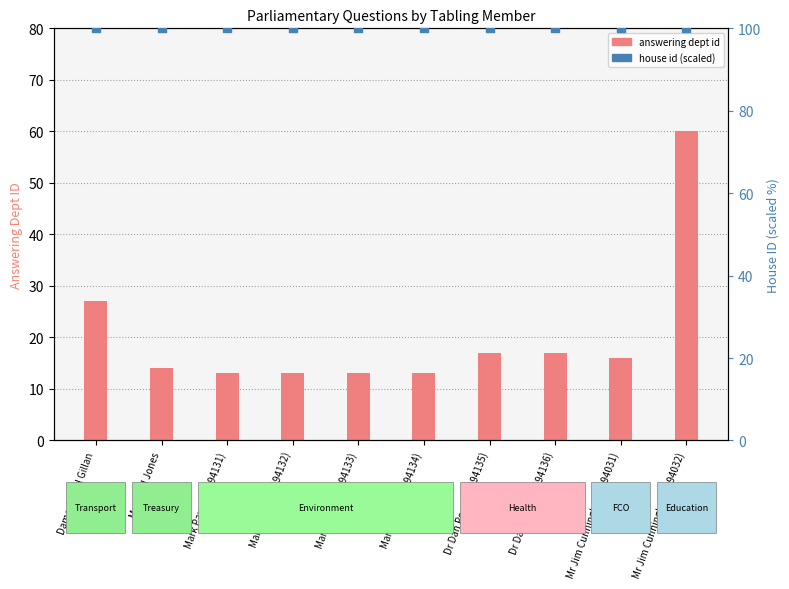

Which series reaches the minimum Y coordinate?

answering dept id